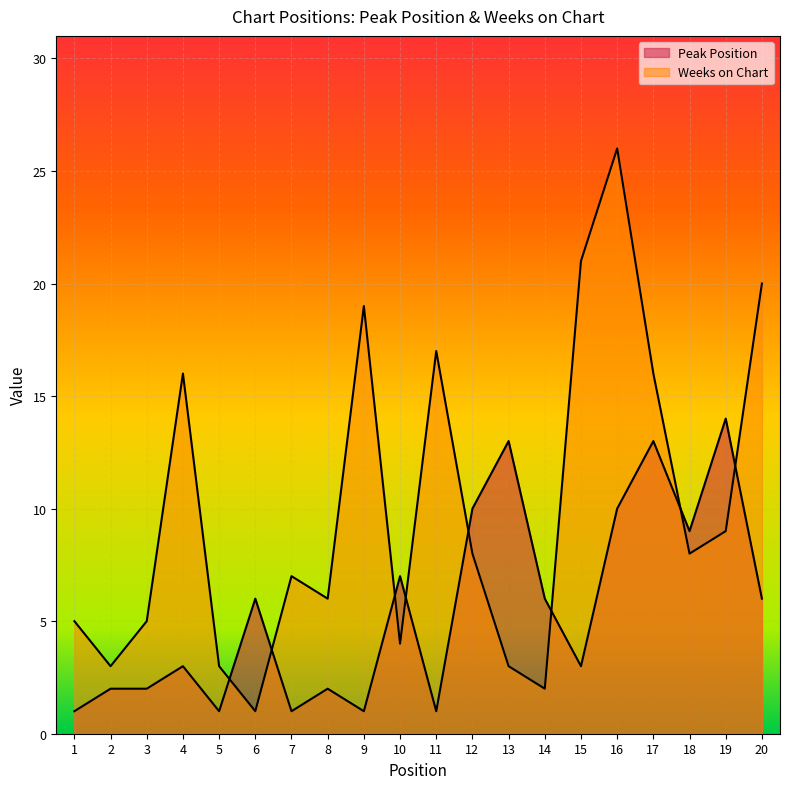

What is the sum of all Peak Position values?

111